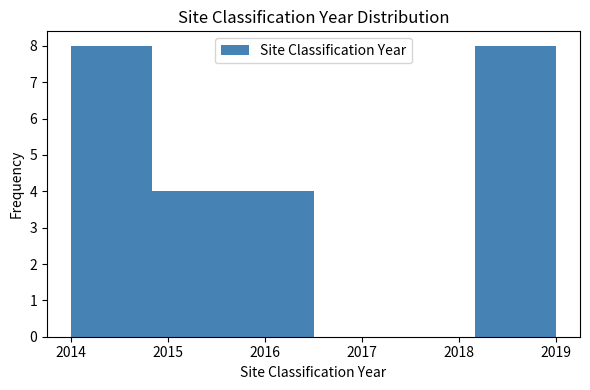

Reading left to right, transcribe this chart: for each bar, give the range it covers on the x-axis and its height. Neither the bar edges nor the heights are printed on the chart, so give them approximately, as read against the axes.

2014.0 to 2014.8: 8
2014.8 to 2015.7: 4
2015.7 to 2016.5: 4
2016.5 to 2017.3: 0
2017.3 to 2018.2: 0
2018.2 to 2019.0: 8